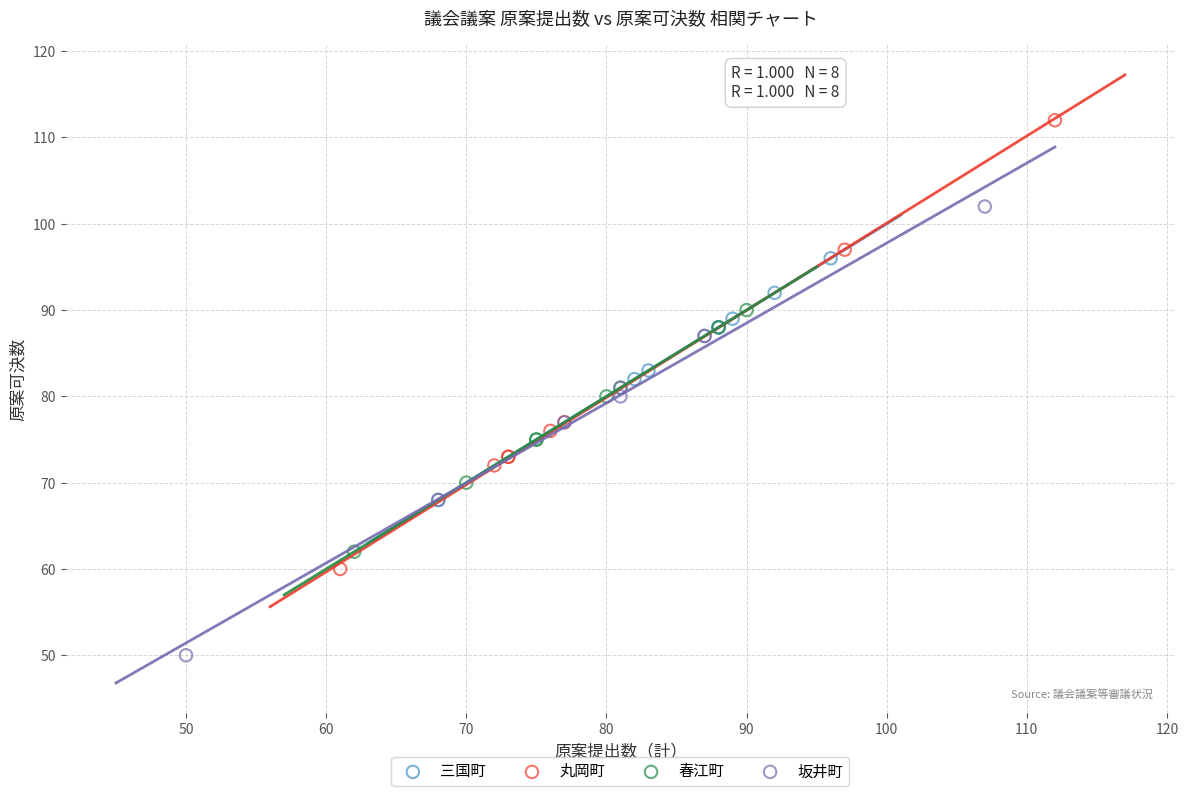

Which series contains the highest Y value?

丸岡町